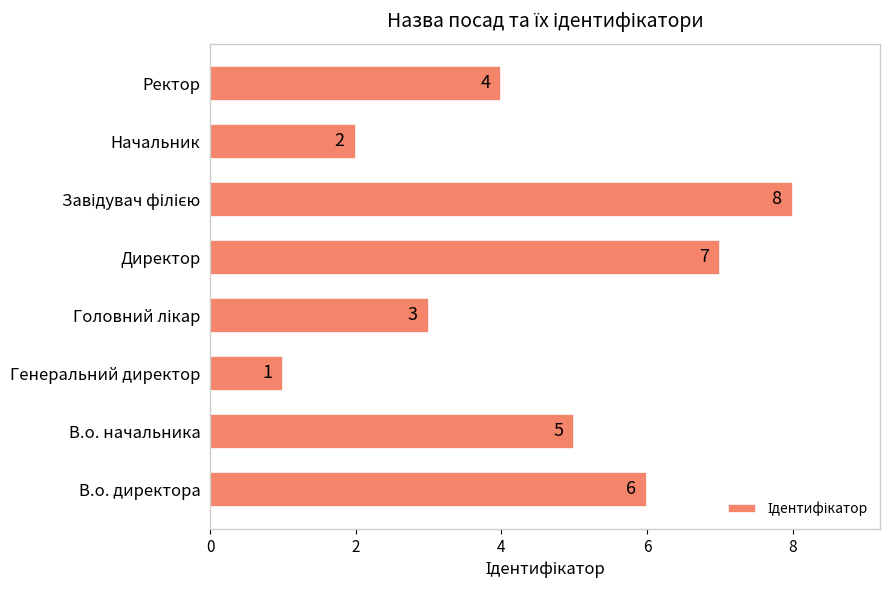

Where is the data nearest to the value 4?

Ректор